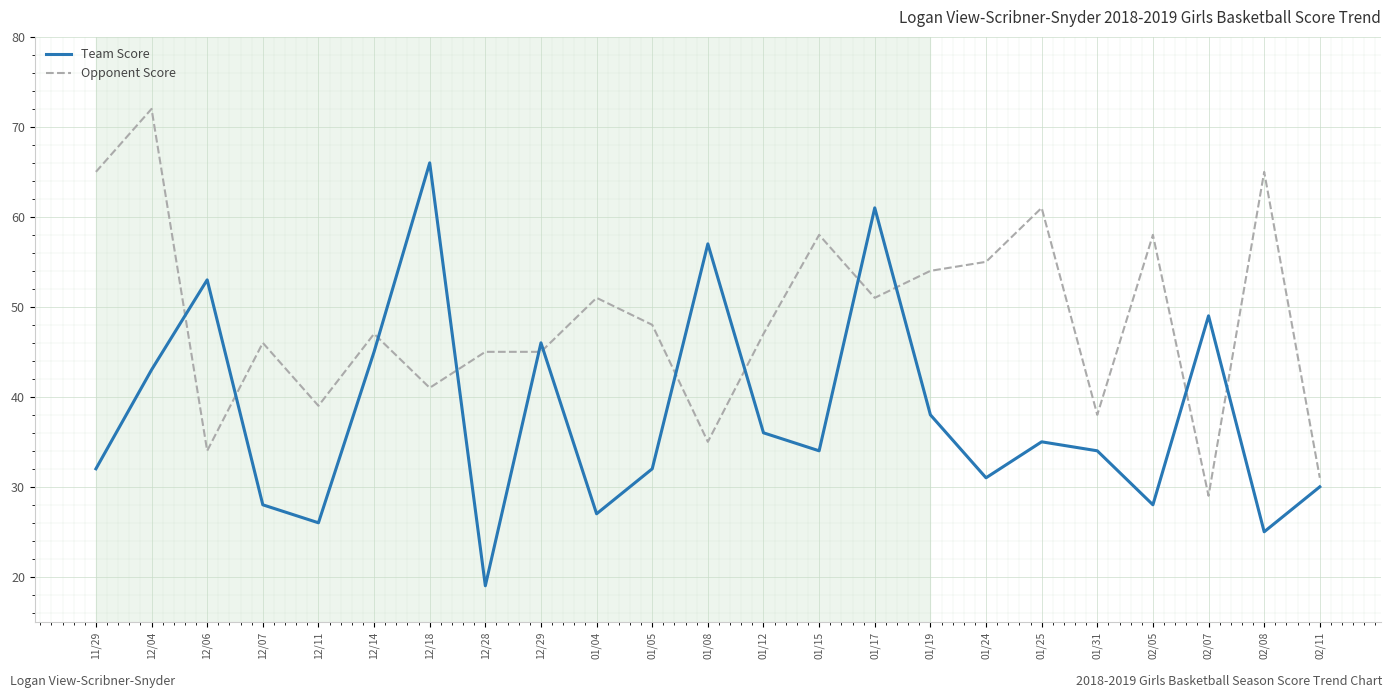

Between which two adjacent categories do Opponent Score and Team Score first intersect?

12/04 and 12/06